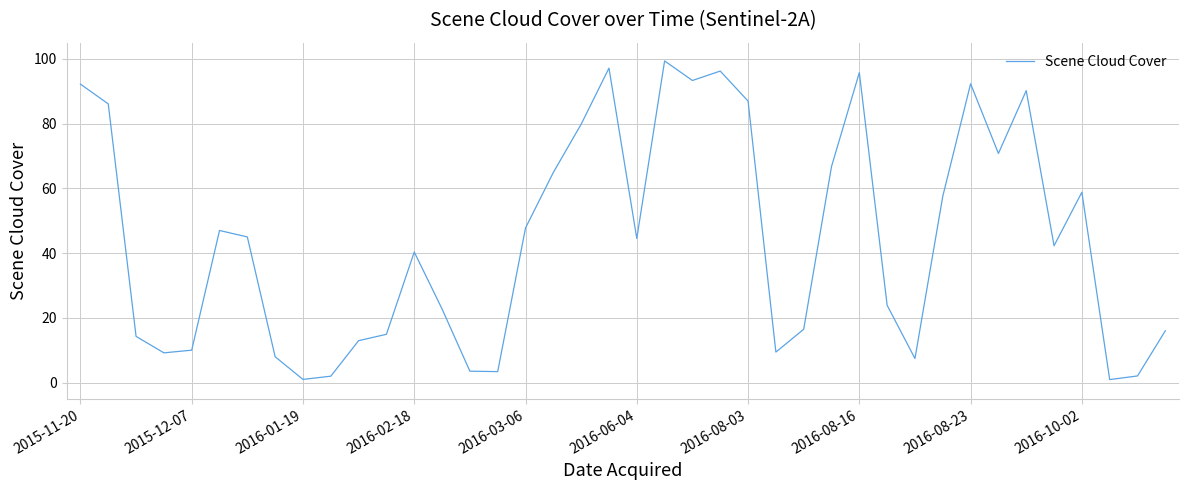

True or false: there are more than 1 points higher than both neighbors.

True